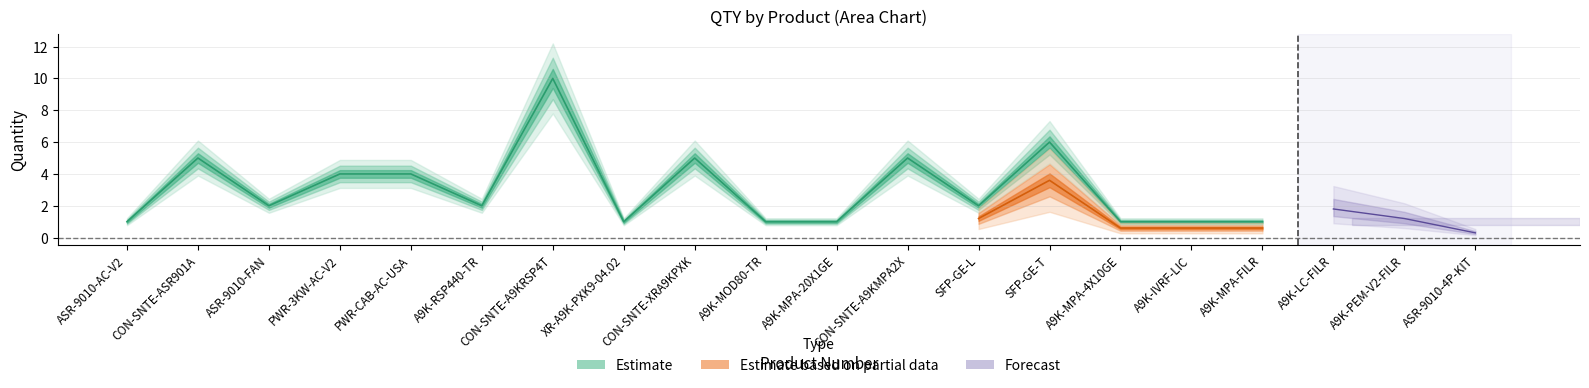

What is the average value of the Estimate series?

3.1